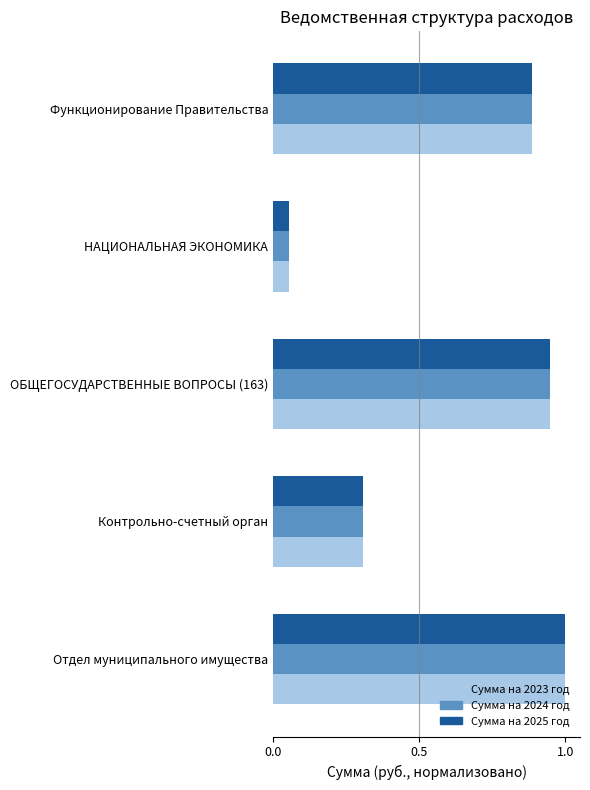

Which category has the highest value in the Сумма на 2025 год series?

Отдел муниципального имущества